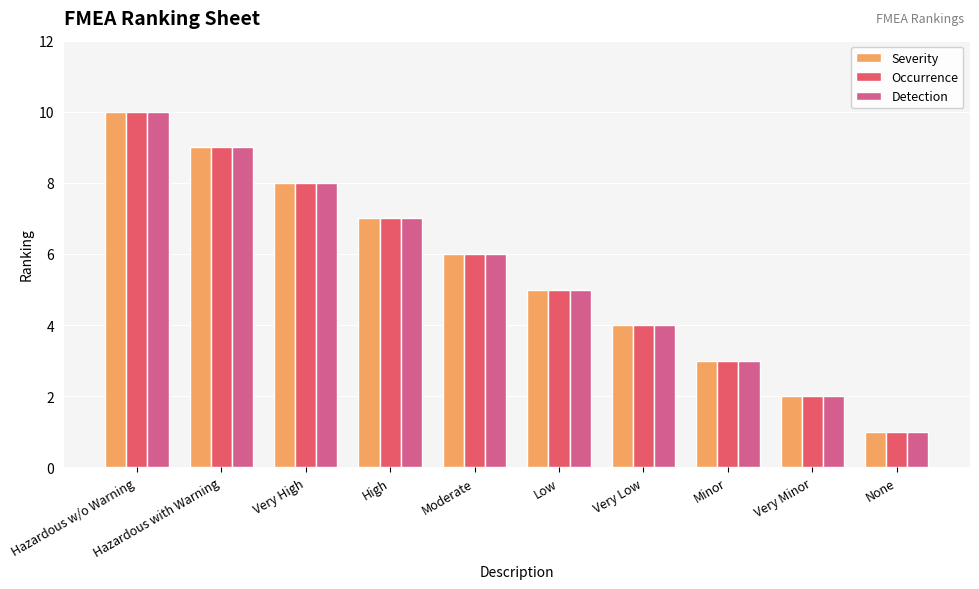

How many data points in Occurrence are less than 6?

5